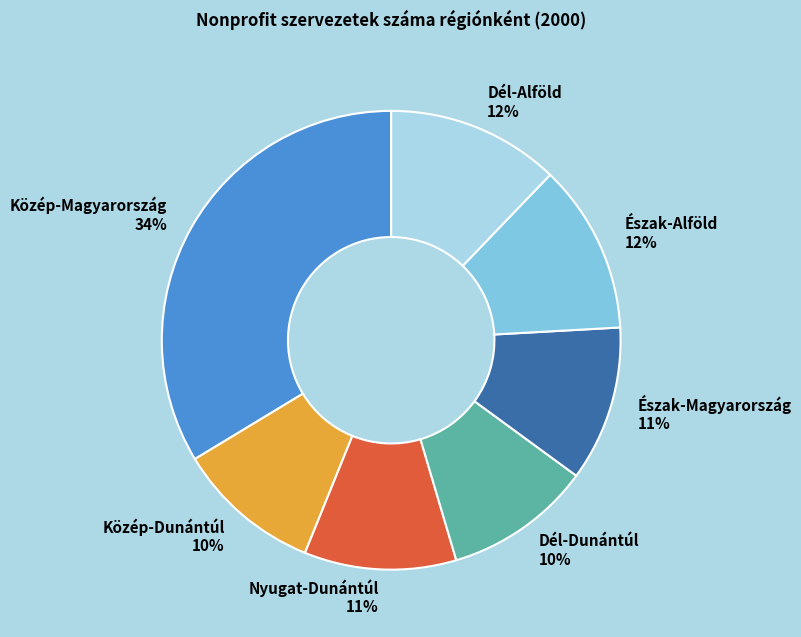

To the nearest percent, what portion does Dél-Dunántúl represent?

10%